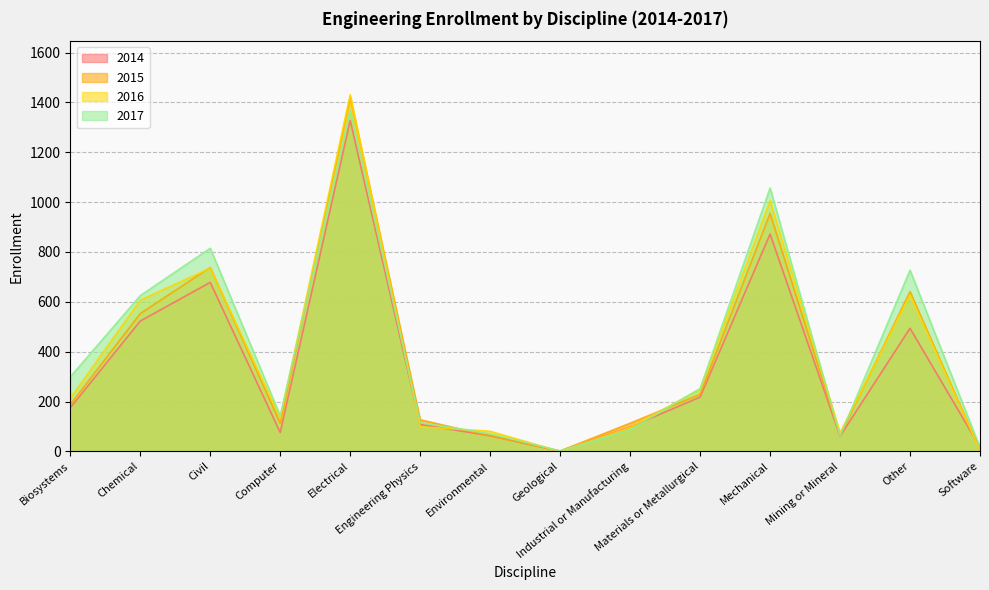

What are all the series names shown in the legend?

2014, 2015, 2016, 2017